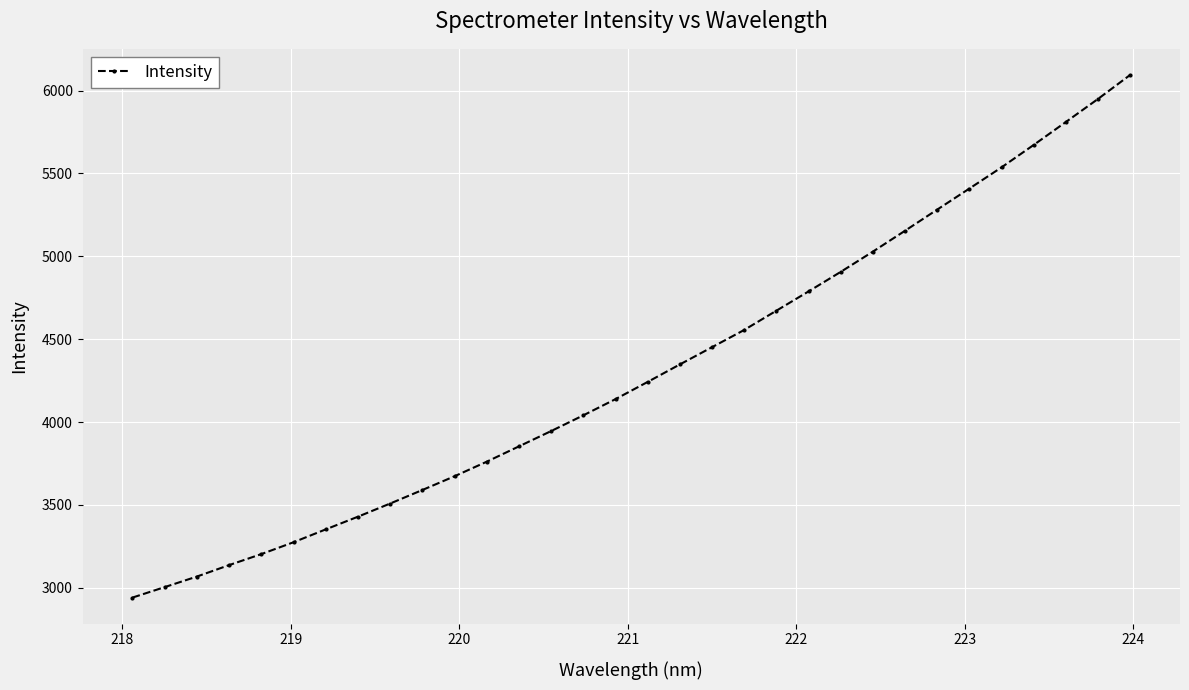

True or false: the data has more than 2 interior local peaks.

False